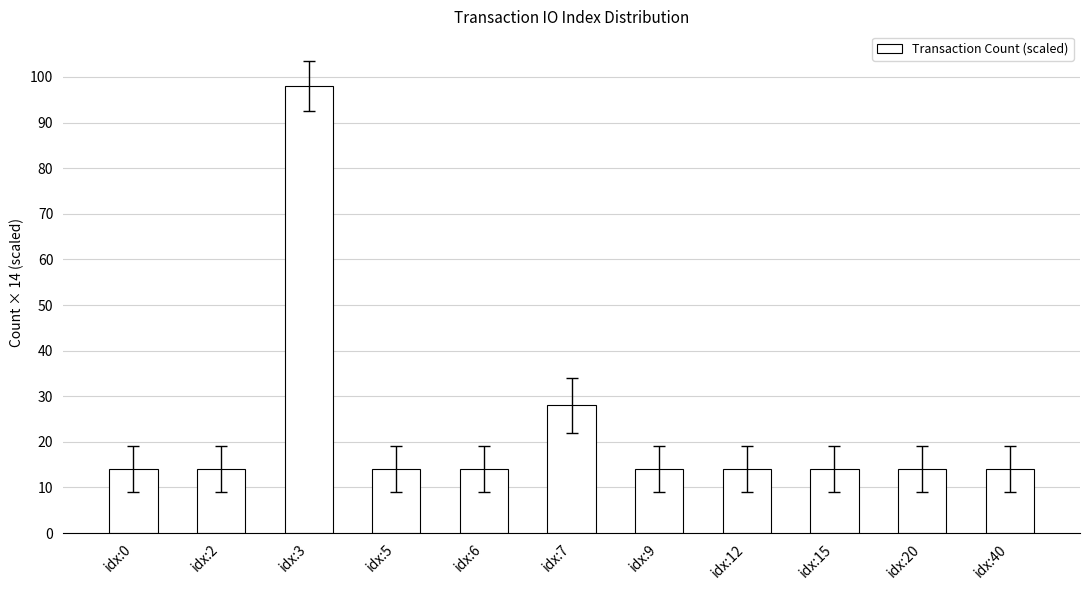

What is the greatest value displayed?

98